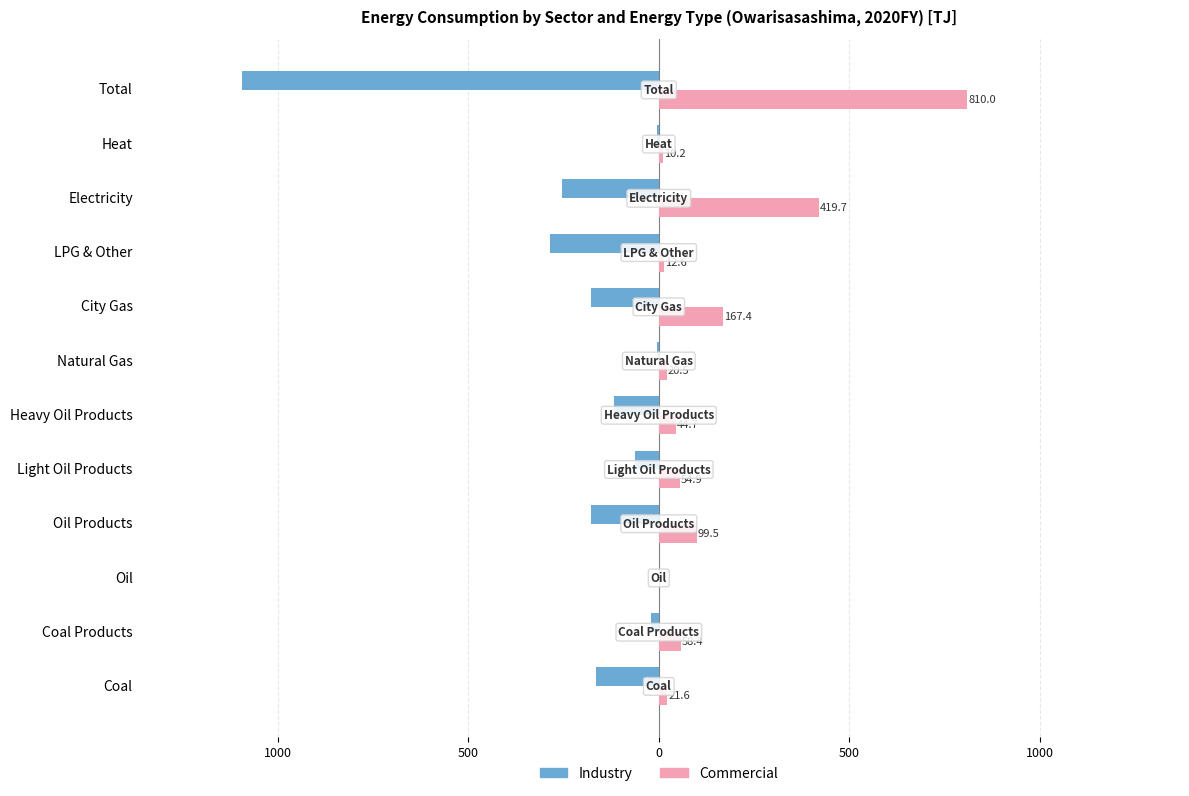

What are all the series names shown in the legend?

Industry, Commercial